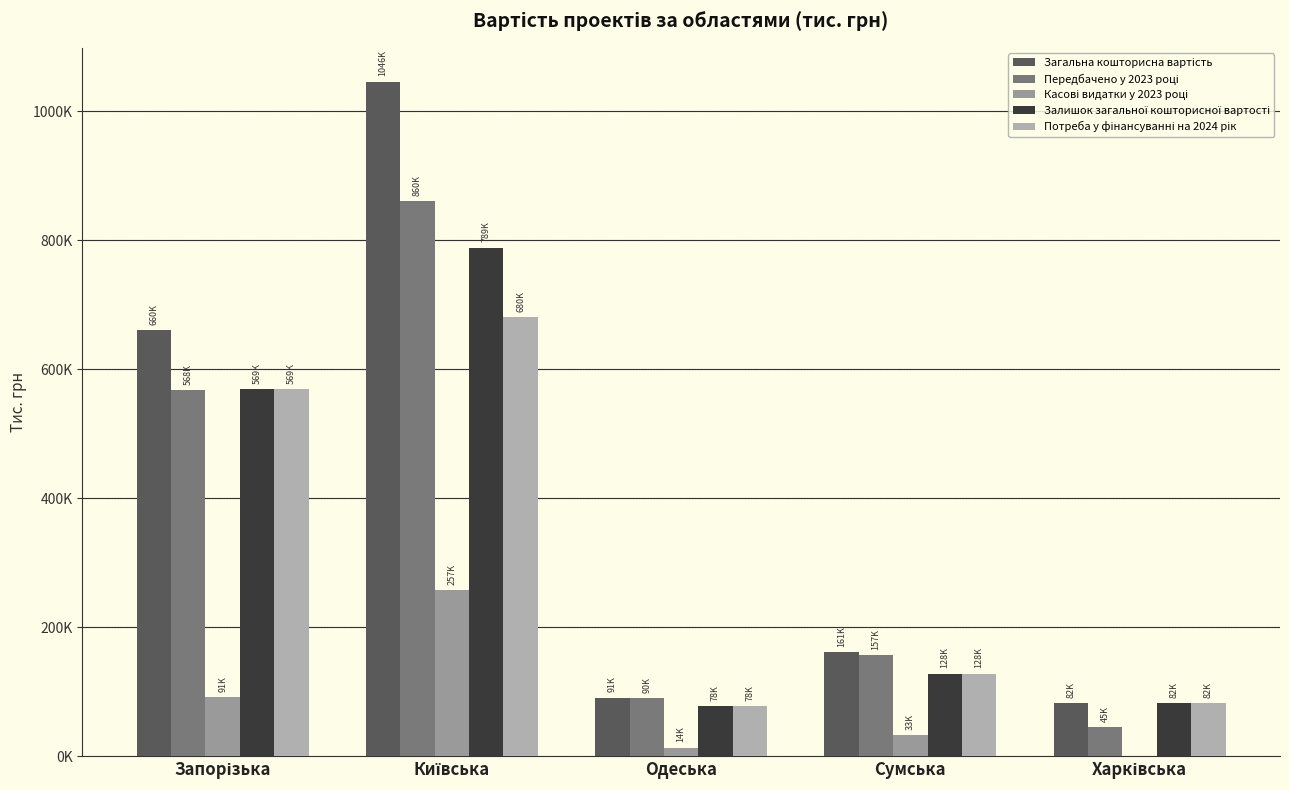

Does the chart contain stacked bars?

No